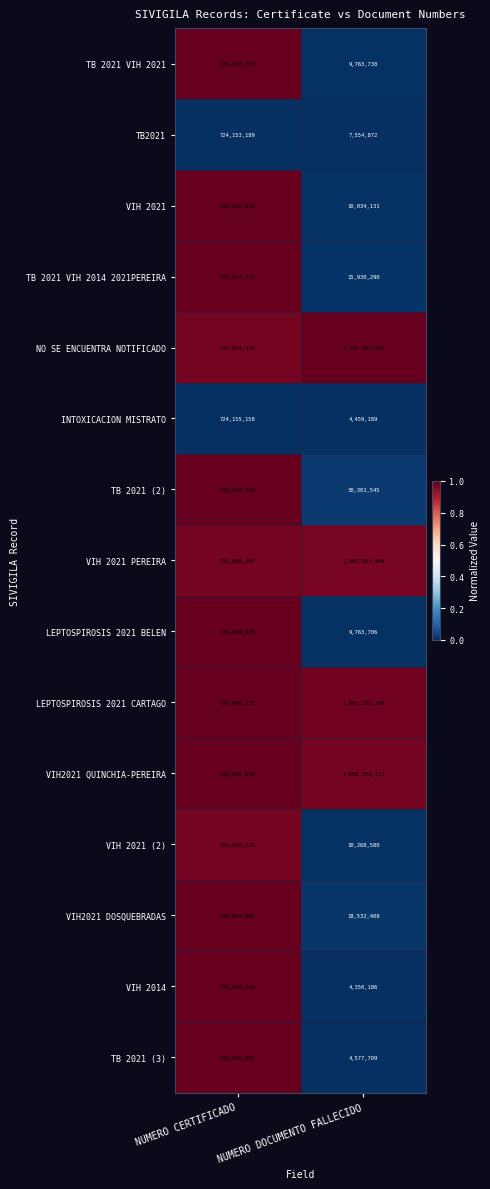

Rank the series at NUMERO CERTIFICADO from highest to lowest value.

TB 2021 (3), VIH 2014, LEPTOSPIROSIS 2021 CARTAGO, LEPTOSPIROSIS 2021 BELEN, VIH2021 DOSQUEBRADAS, TB 2021 VIH 2014 2021PEREIRA, VIH2021 QUINCHIA-PEREIRA, VIH 2021, TB 2021 (2), TB 2021 VIH 2021, VIH 2021 (2), VIH 2021 PEREIRA, NO SE ENCUENTRA NOTIFICADO, INTOXICACION MISTRATO, TB2021